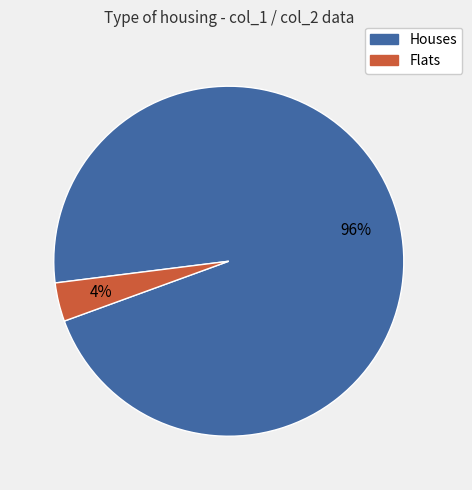

To the nearest percent, what is the average slice percentage?

50%